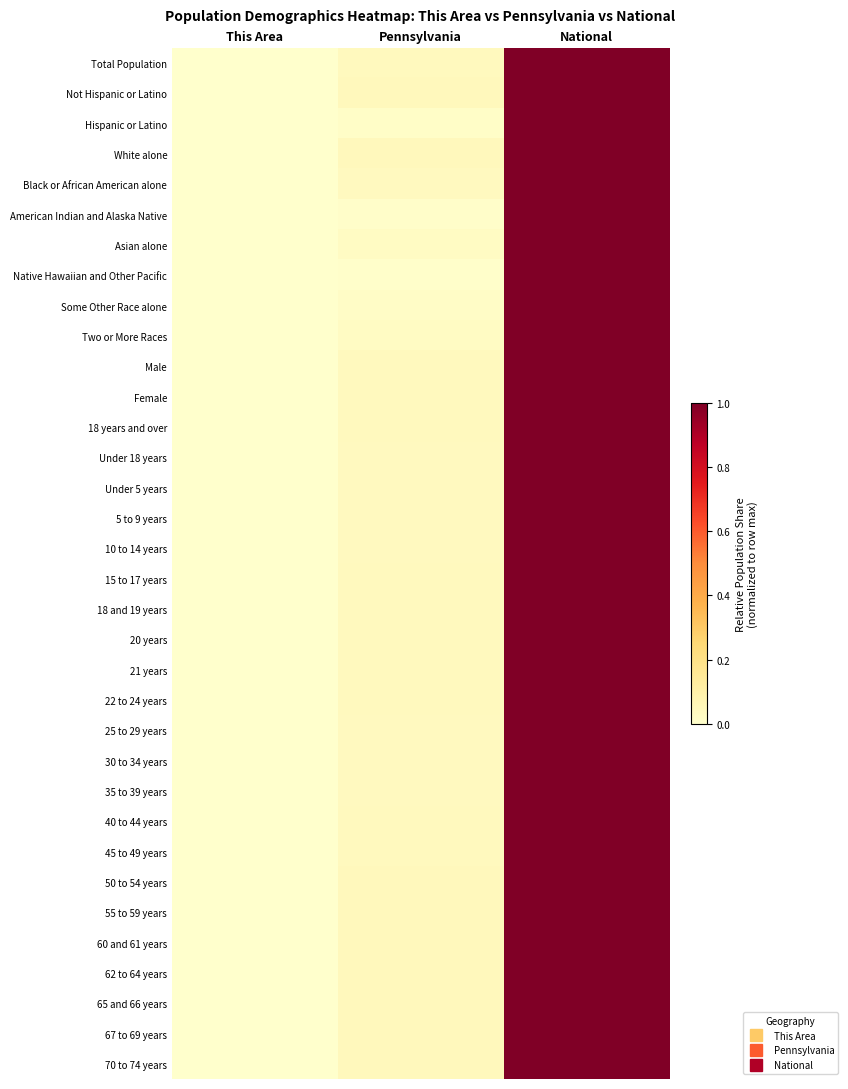

Reading left to right, extract all data points from this chart.

Total Population: This Area=0.0	Pennsylvania=0.0	National=1.0
Not Hispanic or Latino: This Area=0.0	Pennsylvania=0.0	National=1.0
Hispanic or Latino: This Area=0.0	Pennsylvania=0.0	National=1.0
White alone: This Area=0.0	Pennsylvania=0.0	National=1.0
Black or African American alone: This Area=0.0	Pennsylvania=0.0	National=1.0
American Indian and Alaska Native: This Area=0.0	Pennsylvania=0.0	National=1.0
Asian alone: This Area=0.0	Pennsylvania=0.0	National=1.0
Native Hawaiian and Other Pacific: This Area=0.0	Pennsylvania=0.0	National=1.0
Some Other Race alone: This Area=0.0	Pennsylvania=0.0	National=1.0
Two or More Races: This Area=0.0	Pennsylvania=0.0	National=1.0
Male: This Area=0.0	Pennsylvania=0.0	National=1.0
Female: This Area=0.0	Pennsylvania=0.0	National=1.0
18 years and over: This Area=0.0	Pennsylvania=0.0	National=1.0
Under 18 years: This Area=0.0	Pennsylvania=0.0	National=1.0
Under 5 years: This Area=0.0	Pennsylvania=0.0	National=1.0
5 to 9 years: This Area=0.0	Pennsylvania=0.0	National=1.0
10 to 14 years: This Area=0.0	Pennsylvania=0.0	National=1.0
15 to 17 years: This Area=0.0	Pennsylvania=0.0	National=1.0
18 and 19 years: This Area=0.0	Pennsylvania=0.0	National=1.0
20 years: This Area=0.0	Pennsylvania=0.0	National=1.0
21 years: This Area=0.0	Pennsylvania=0.0	National=1.0
22 to 24 years: This Area=0.0	Pennsylvania=0.0	National=1.0
25 to 29 years: This Area=0.0	Pennsylvania=0.0	National=1.0
30 to 34 years: This Area=0.0	Pennsylvania=0.0	National=1.0
35 to 39 years: This Area=0.0	Pennsylvania=0.0	National=1.0
40 to 44 years: This Area=0.0	Pennsylvania=0.0	National=1.0
45 to 49 years: This Area=0.0	Pennsylvania=0.0	National=1.0
50 to 54 years: This Area=0.0	Pennsylvania=0.0	National=1.0
55 to 59 years: This Area=0.0	Pennsylvania=0.0	National=1.0
60 and 61 years: This Area=0.0	Pennsylvania=0.0	National=1.0
62 to 64 years: This Area=0.0	Pennsylvania=0.0	National=1.0
65 and 66 years: This Area=0.0	Pennsylvania=0.0	National=1.0
67 to 69 years: This Area=0.0	Pennsylvania=0.0	National=1.0
70 to 74 years: This Area=0.0	Pennsylvania=0.0	National=1.0